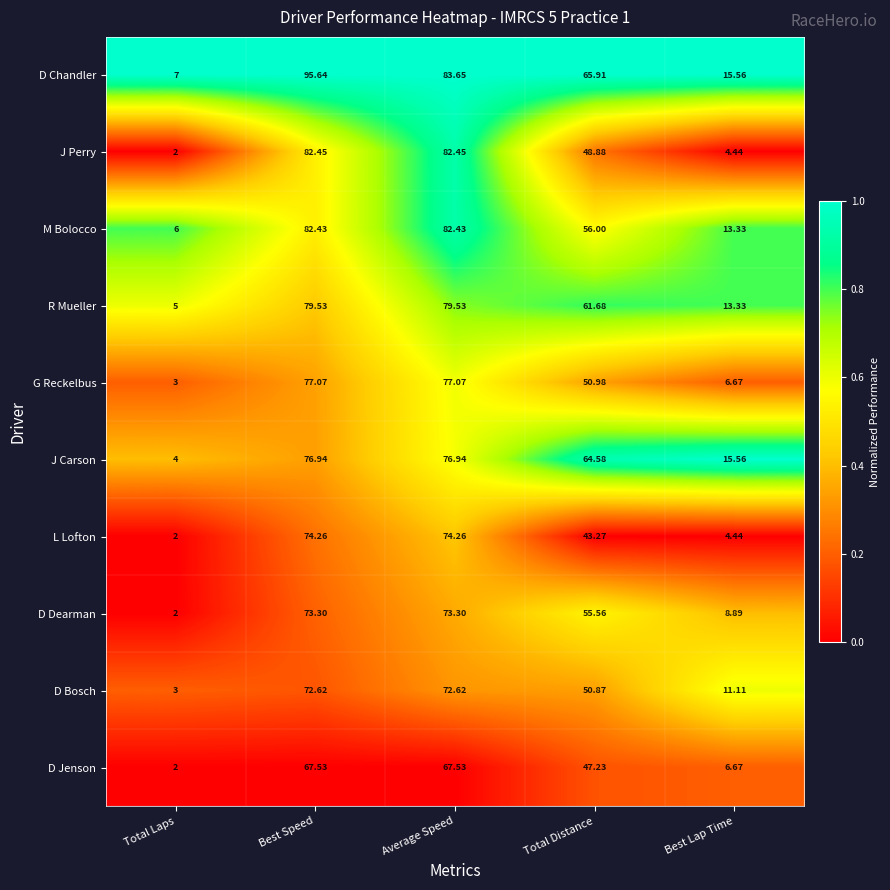

What is the difference between the highest and lowest values at Total Laps?

5.0